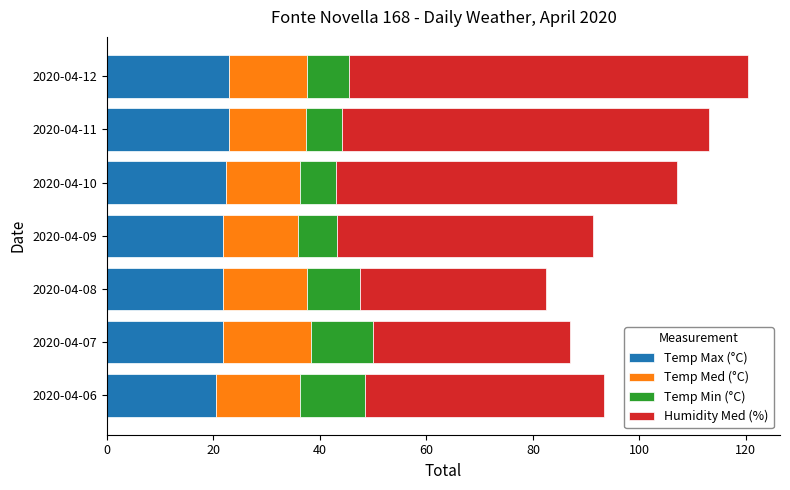

Is it true that Temp Max (°C) equals 33.3 at 2020-04-06?

False